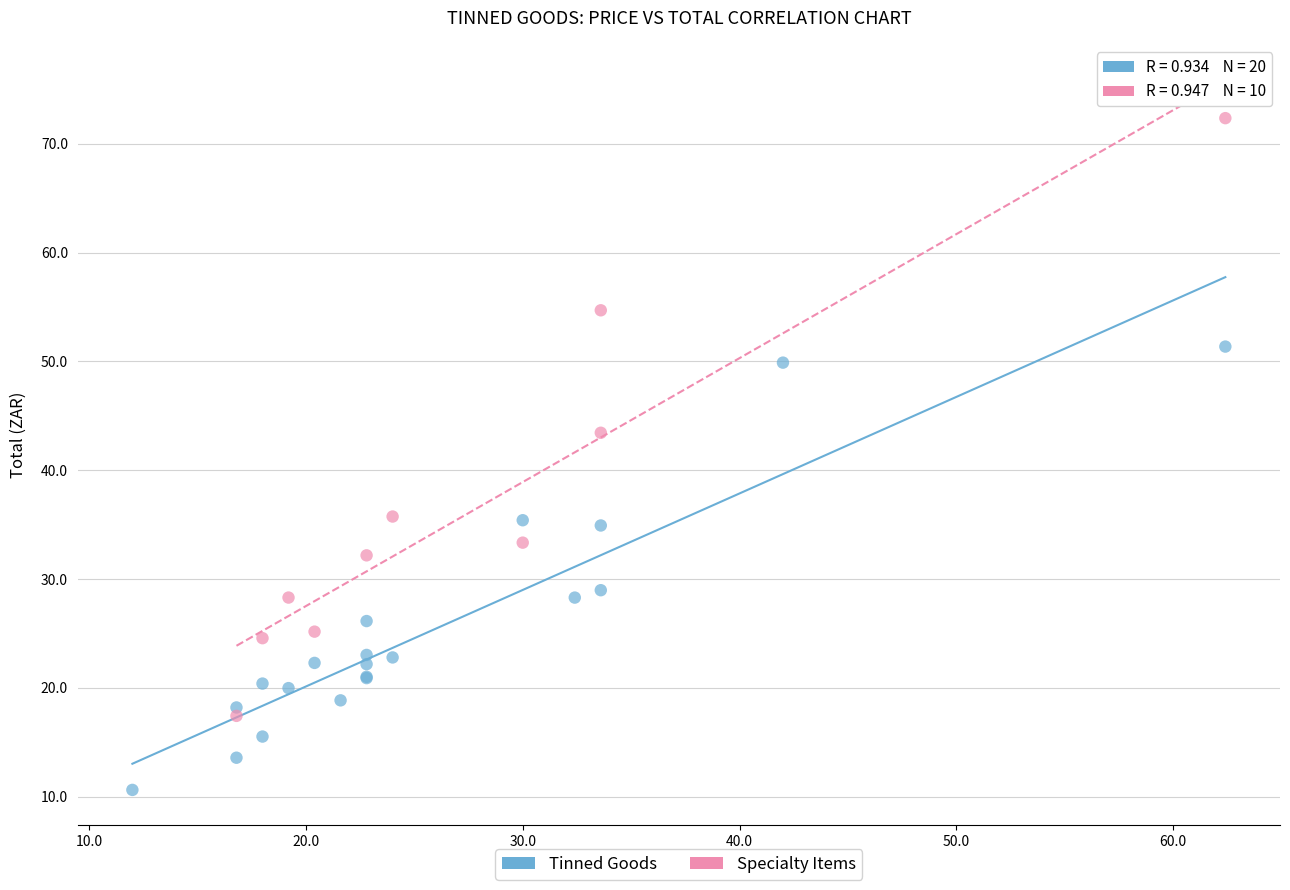

Which series reaches the maximum Y coordinate?

Specialty Items